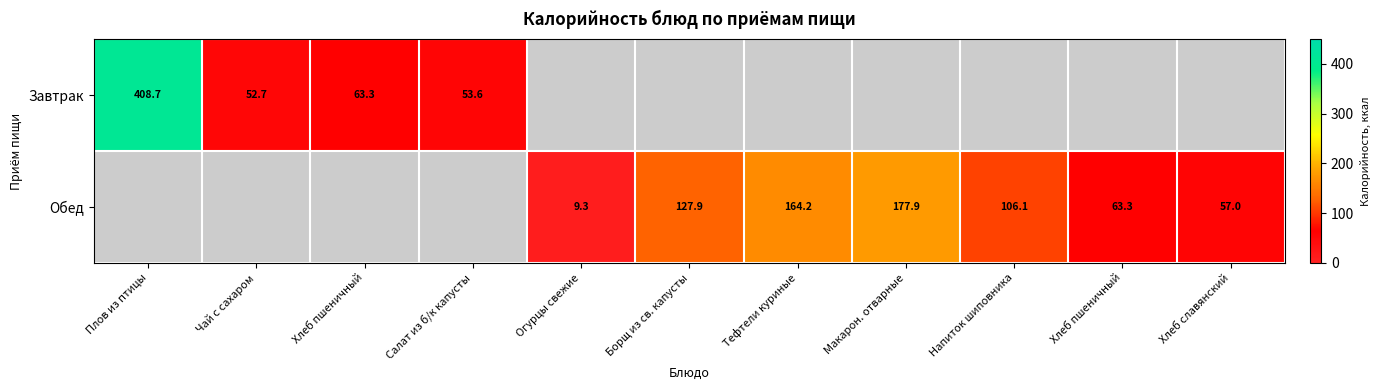

What is the smallest value displayed?

9.3